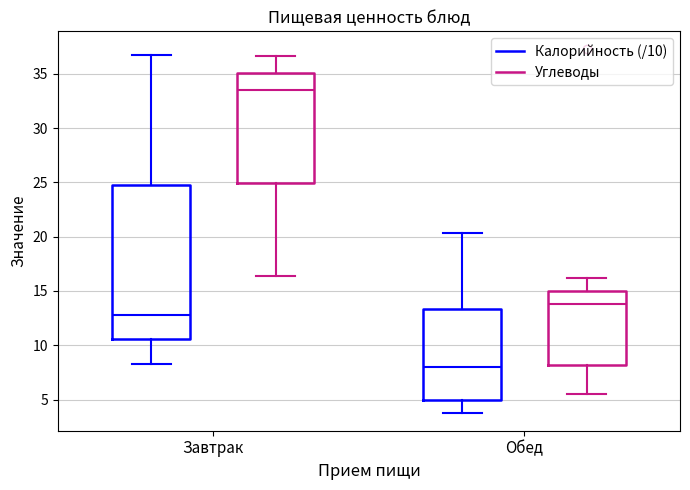

Comparing the boxes themselves (not the whiskers), which one is the tallest?

Завтрак (Калорийность (/10))